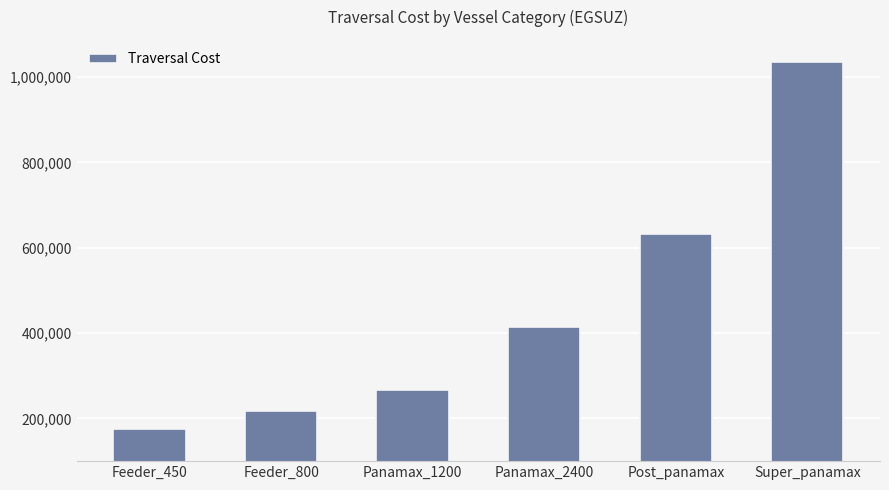

List the labels in order of value, smallest first.

Feeder_450, Feeder_800, Panamax_1200, Panamax_2400, Post_panamax, Super_panamax